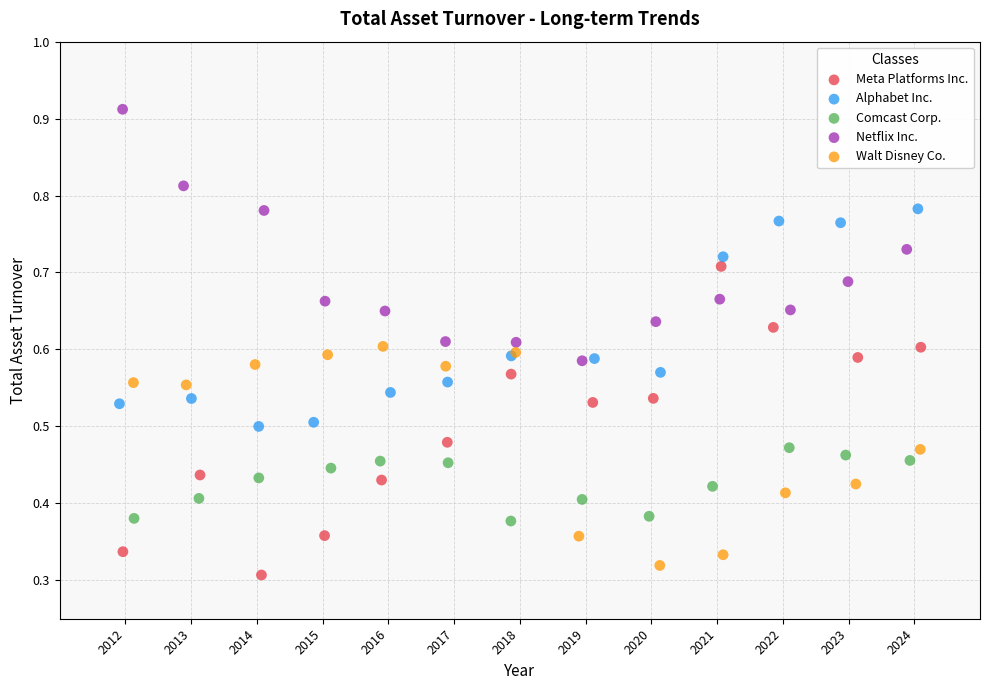

Which series contains the highest Y value?

Netflix Inc.